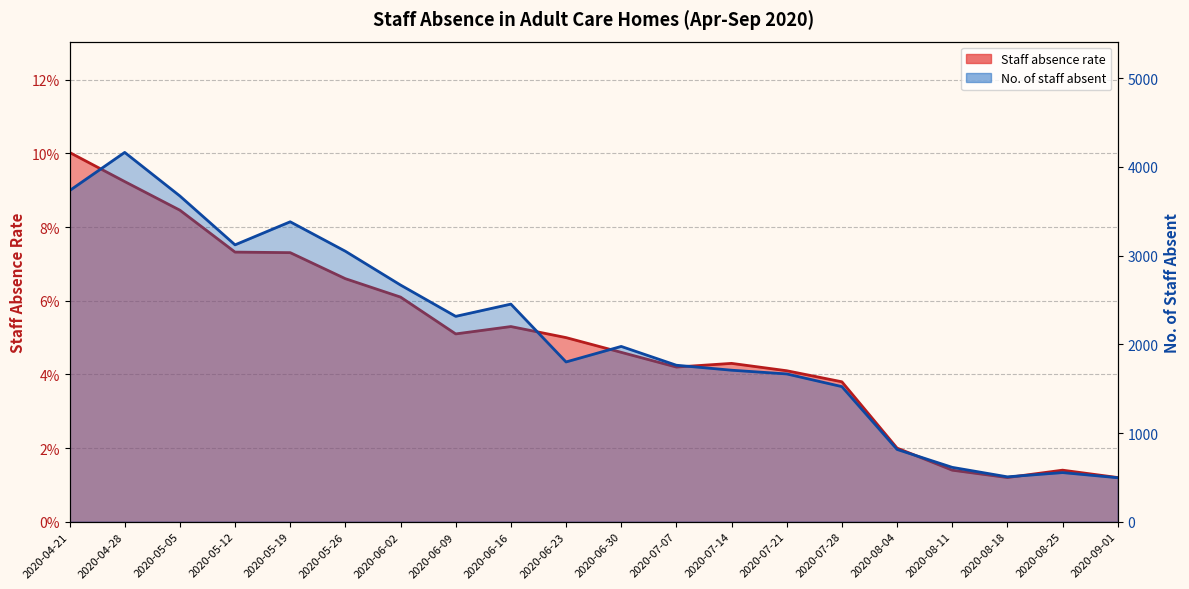

True or false: No. of staff absent and Staff absence rate cross at least once.

False